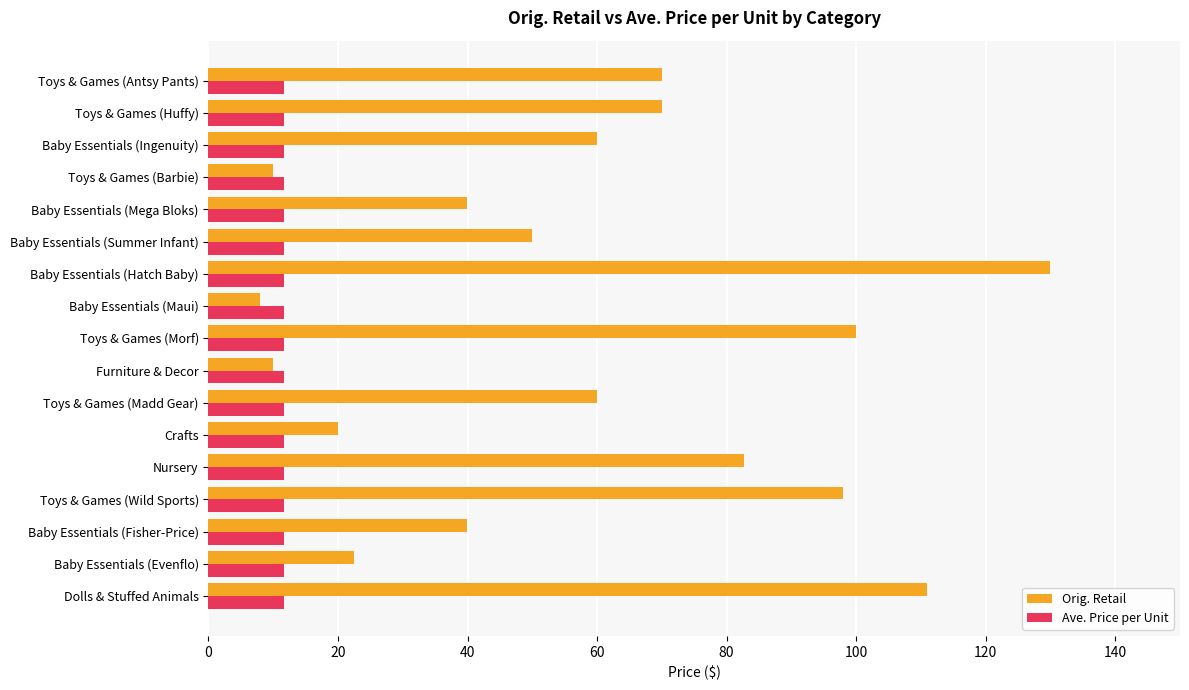

Between Baby Essentials (Evenflo) and Baby Essentials (Fisher-Price), which series saw the biggest shift?

Orig. Retail